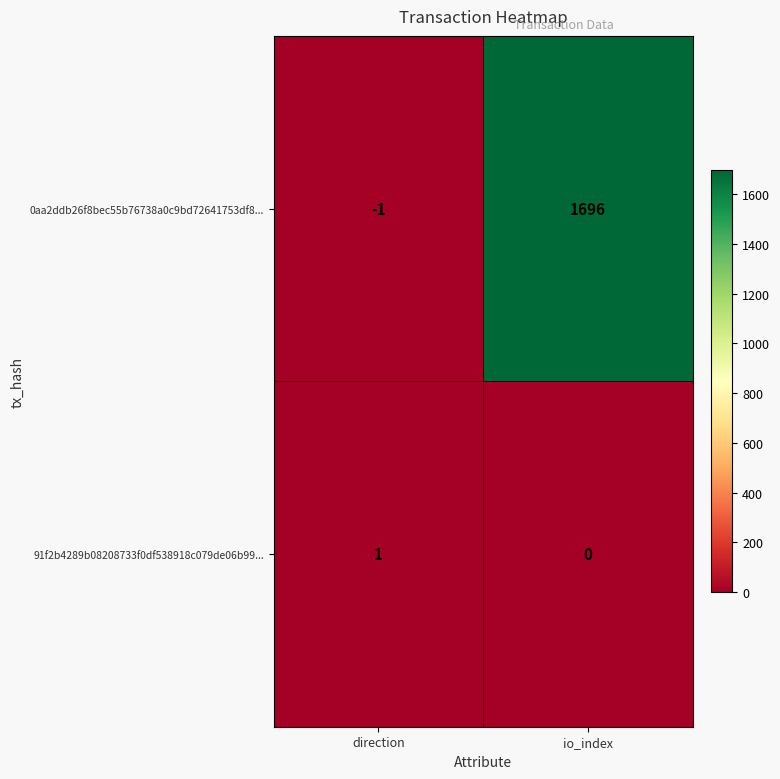

Count the number of categories in the chart.

2